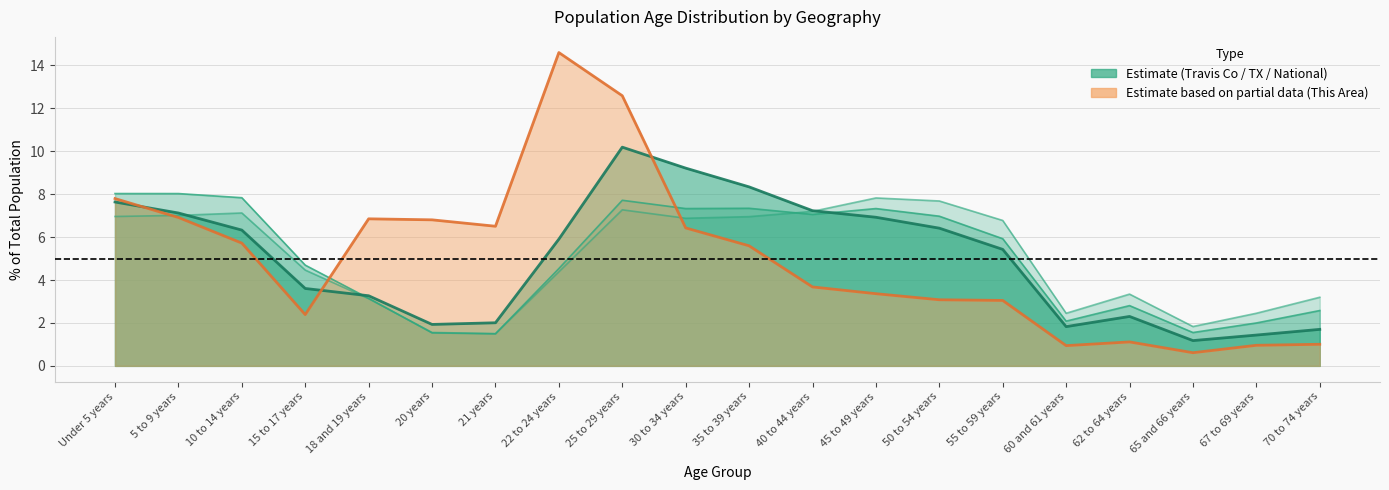

What is the difference between the maximum and minimum values in the Texas series?

6.5